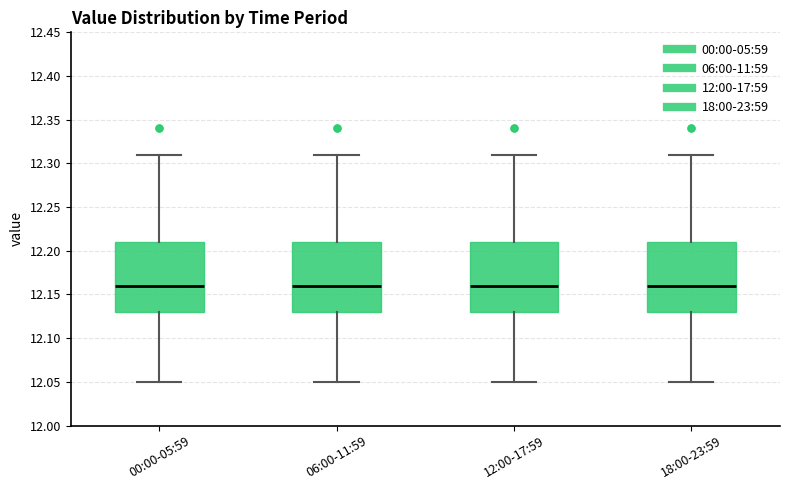

Reading left to right, transcribe this box plot: for each box, give where its median line is, the range the box spans, and where its two whiskers end, as read against the y-axis. The values are not printed on the chart, so give them approximately, as read against the axis.

00:00-05:59: median 12.16, box 12.13 to 12.21, whiskers 12.05 to 12.31
06:00-11:59: median 12.16, box 12.13 to 12.21, whiskers 12.05 to 12.31
12:00-17:59: median 12.16, box 12.13 to 12.21, whiskers 12.05 to 12.31
18:00-23:59: median 12.16, box 12.13 to 12.21, whiskers 12.05 to 12.31